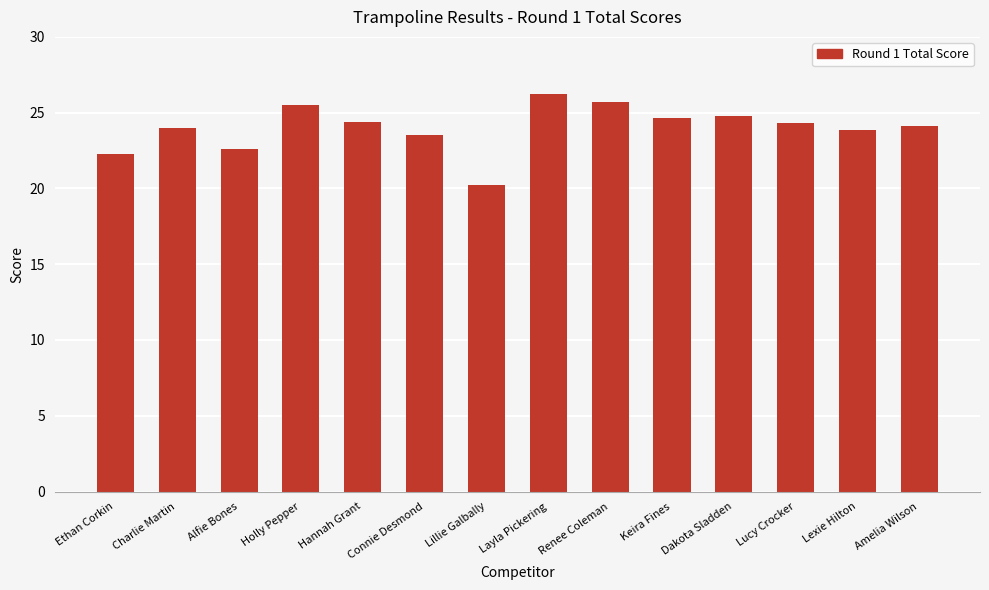

Approximately how many times larger is the value at Dakota Sladden compared to Connie Desmond?

1.1